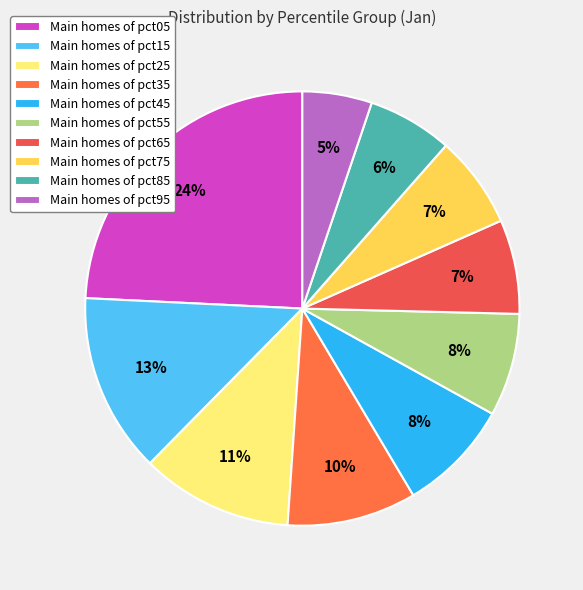

Rank the categories by value from highest to lowest.

pct05, pct15, pct25, pct35, pct45, pct55, pct65, pct75, pct85, pct95